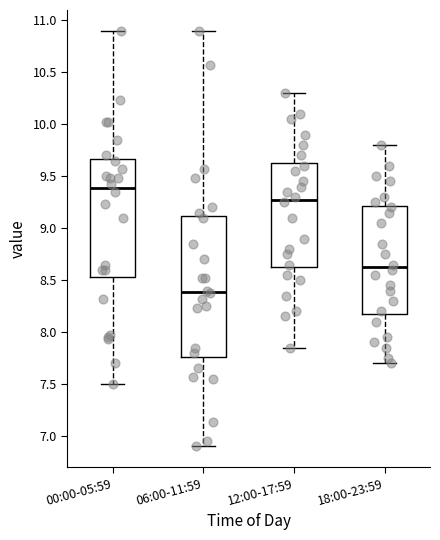

Where does the lower whisker of the box for 06:00-11:59 end on the y-axis? The values are not printed on the chart, so give them approximately, as read against the axis.

6.90